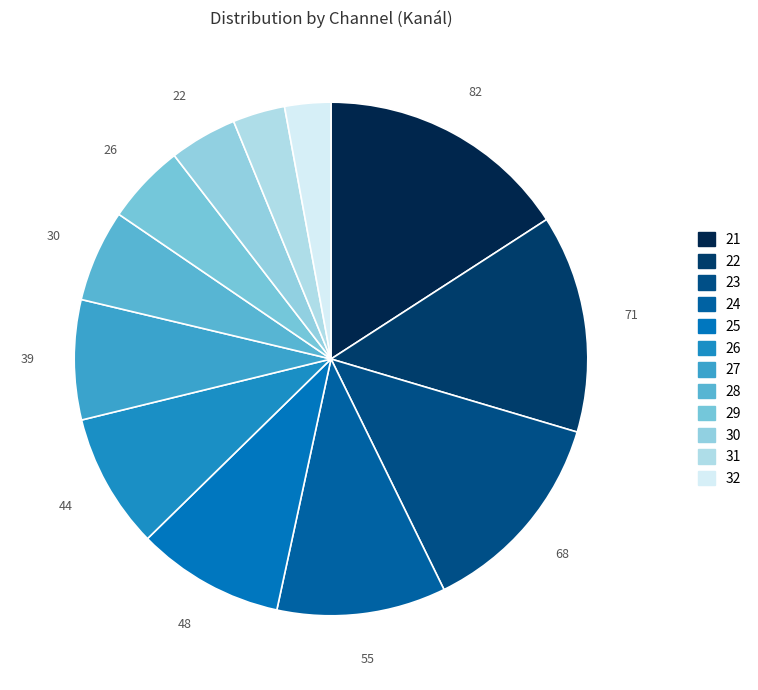

Which category has the smallest portion of the pie?

32